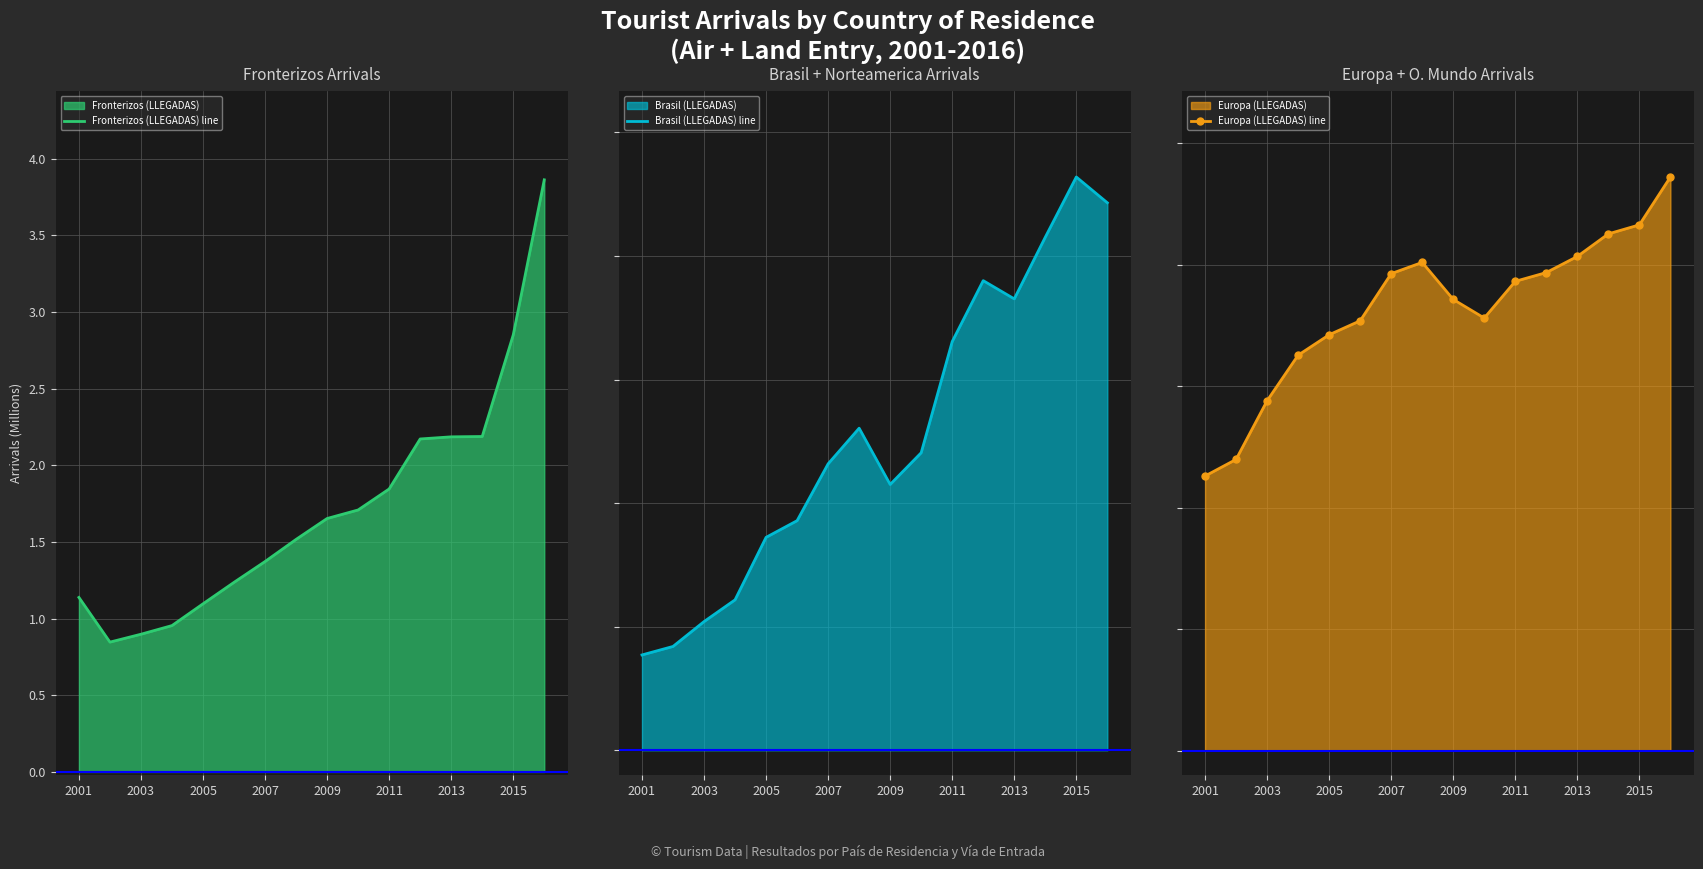

The Fronterizos (LLEGADAS) line series shows 0.4 at 2001. True or false?

False